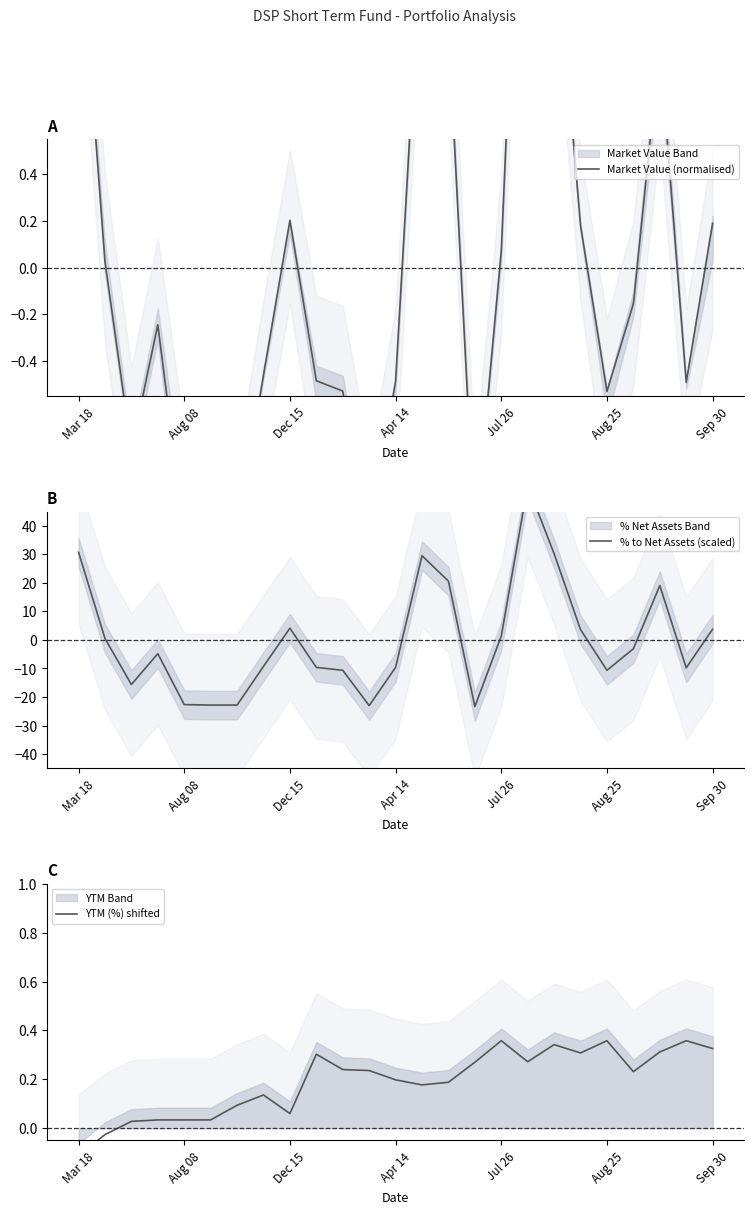

At which label does Market Value (normalised) reach its peak?

17